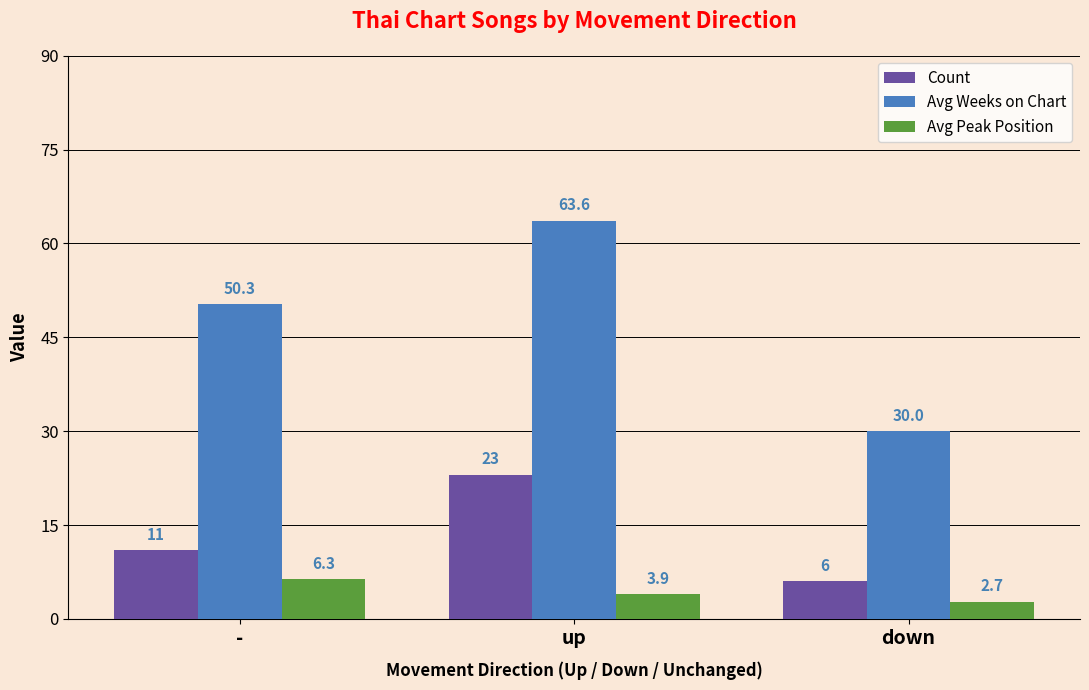

What is the sum of all Avg Peak Position values?

12.9